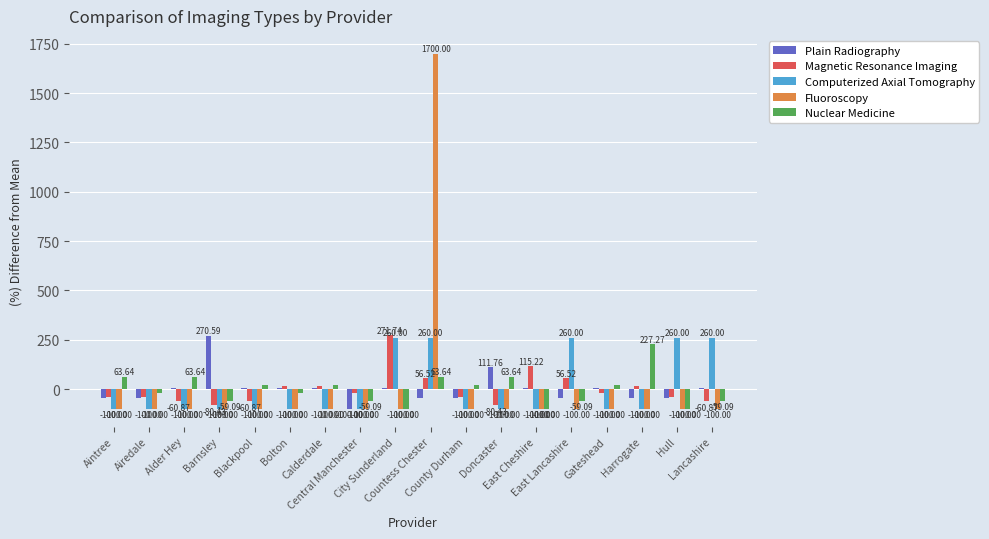

List the labels in order of Magnetic Resonance Imaging value, largest first.

City Sunderland, East Cheshire, Countess Chester, East Lancashire, Bolton, Calderdale, Harrogate, Central Manchester, Gateshead, Aintree, Airedale, County Durham, Hull, Alder Hey, Blackpool, Lancashire, Barnsley, Doncaster